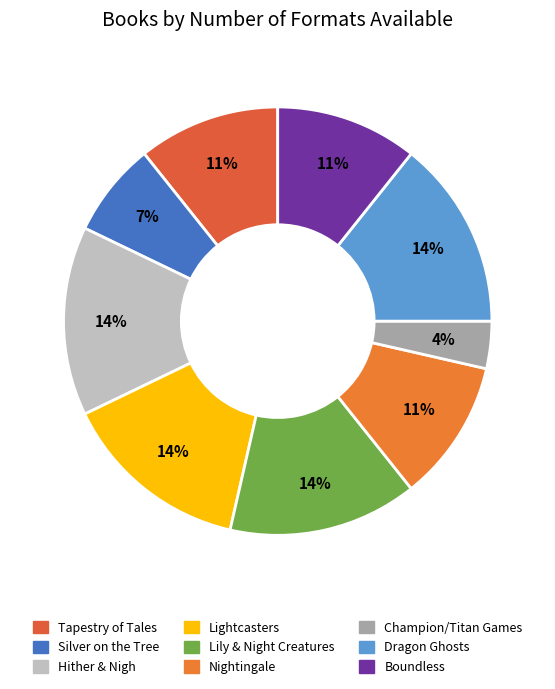

How many slices are in this pie chart?

9